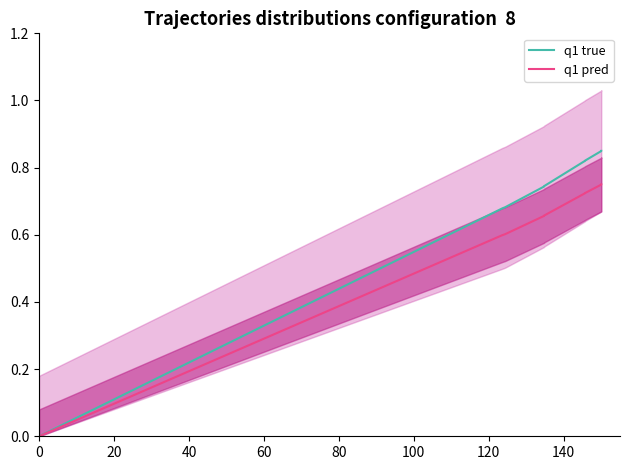

Which series has the largest total across all categories?

q1 true